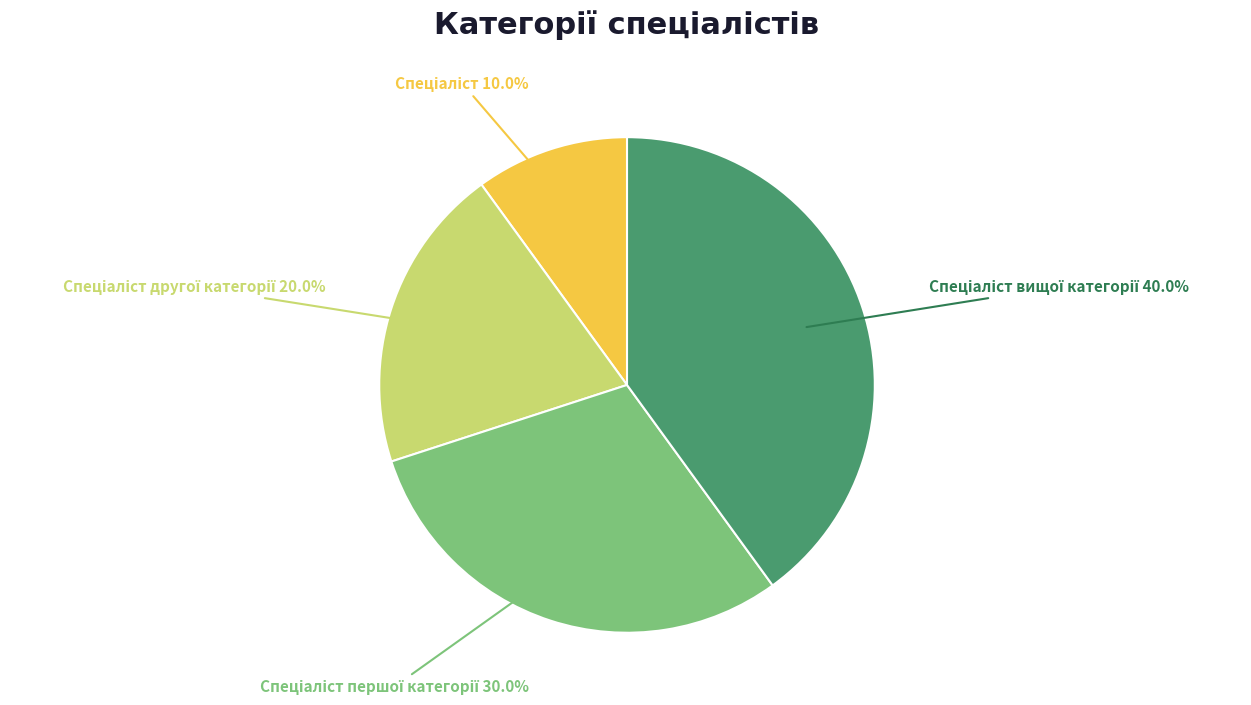

Is there a majority slice in this chart?

No